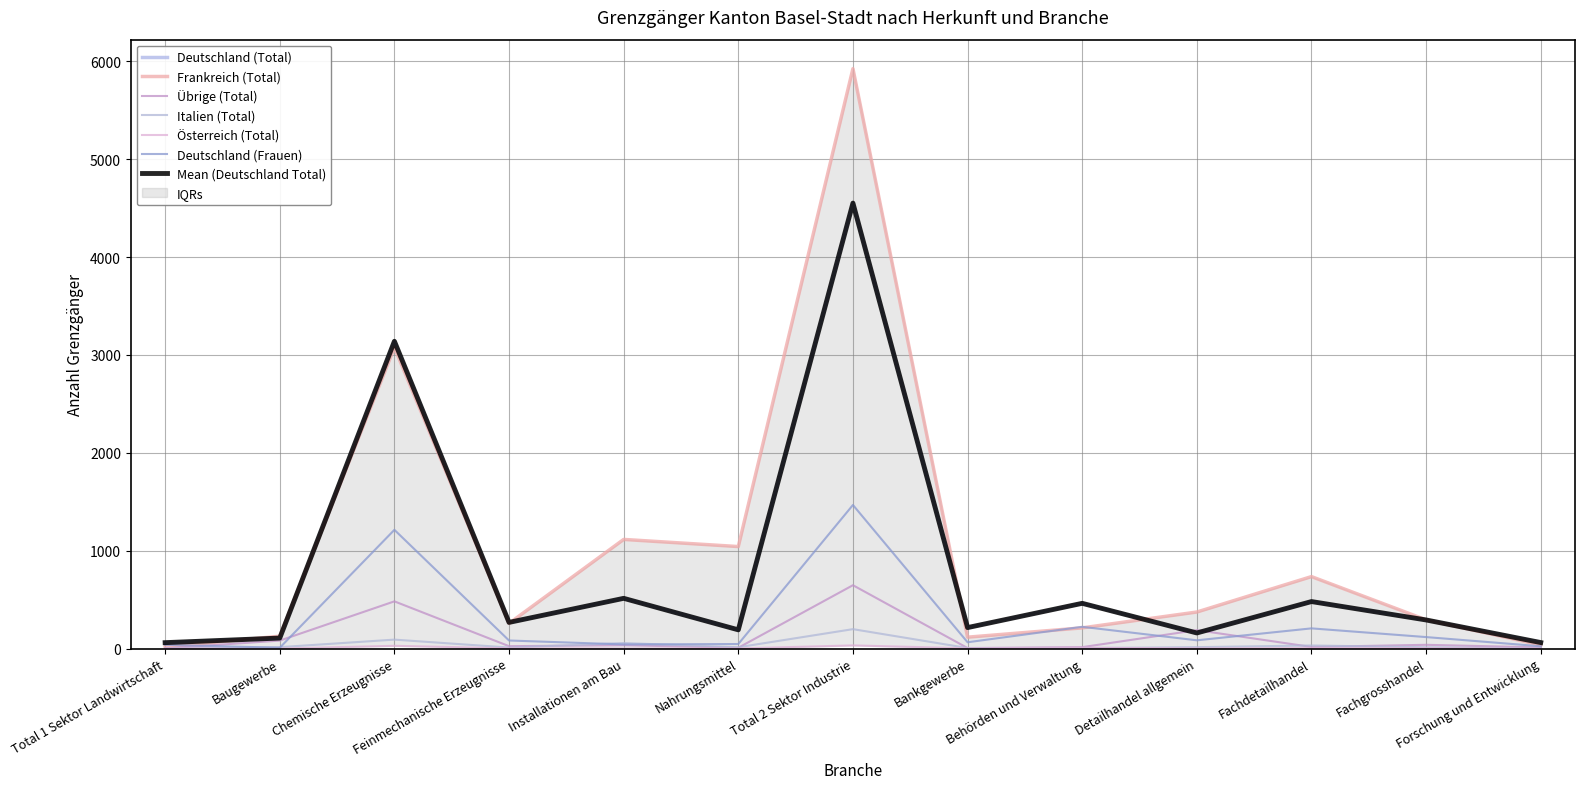

Which category has the highest value across all series?

Total 2 Sektor Industrie